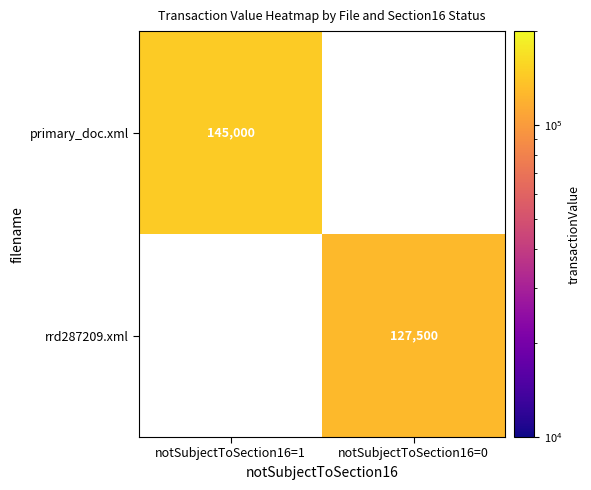

What is the minimum value shown in the chart?

127500.0